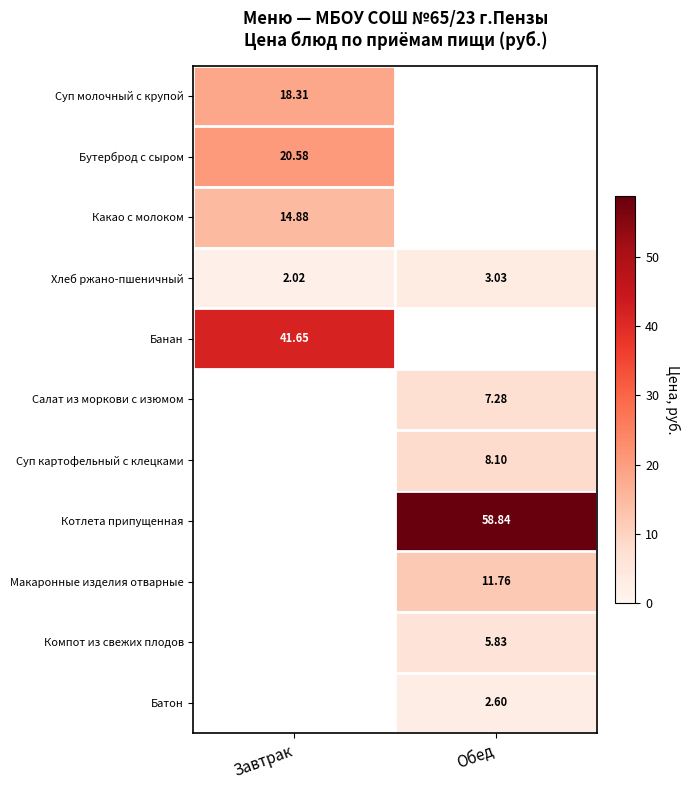

Rank the series at Завтрак from highest to lowest value.

Банан, Бутерброд с сыром, Суп молочный с крупой, Какао с молоком, Салат из моркови с изюмом, Суп картофельный с клецками, Котлета припущенная, Макаронные изделия отварные, Компот из свежих плодов, Батон, Хлеб ржано-пшеничный